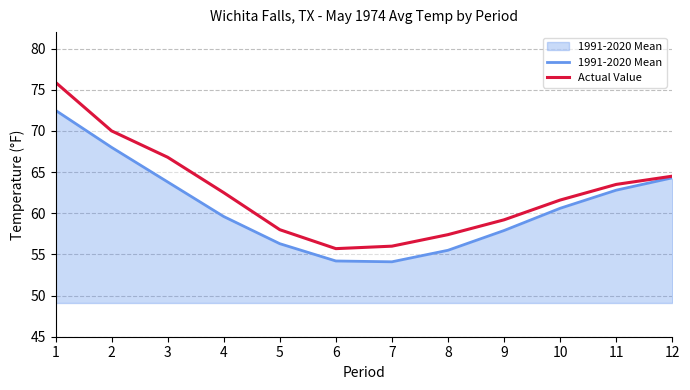

Reading left to right, extract all data points from this chart.

1991-2020 Mean: 1=72.5	2=68.0	3=63.8	4=59.6	5=56.3	6=54.2	7=54.1	8=55.5	9=57.9	10=60.6	11=62.8	12=64.3
Actual Value: 1=75.9	2=70.0	3=66.8	4=62.5	5=58.0	6=55.7	7=56.0	8=57.4	9=59.2	10=61.6	11=63.5	12=64.5